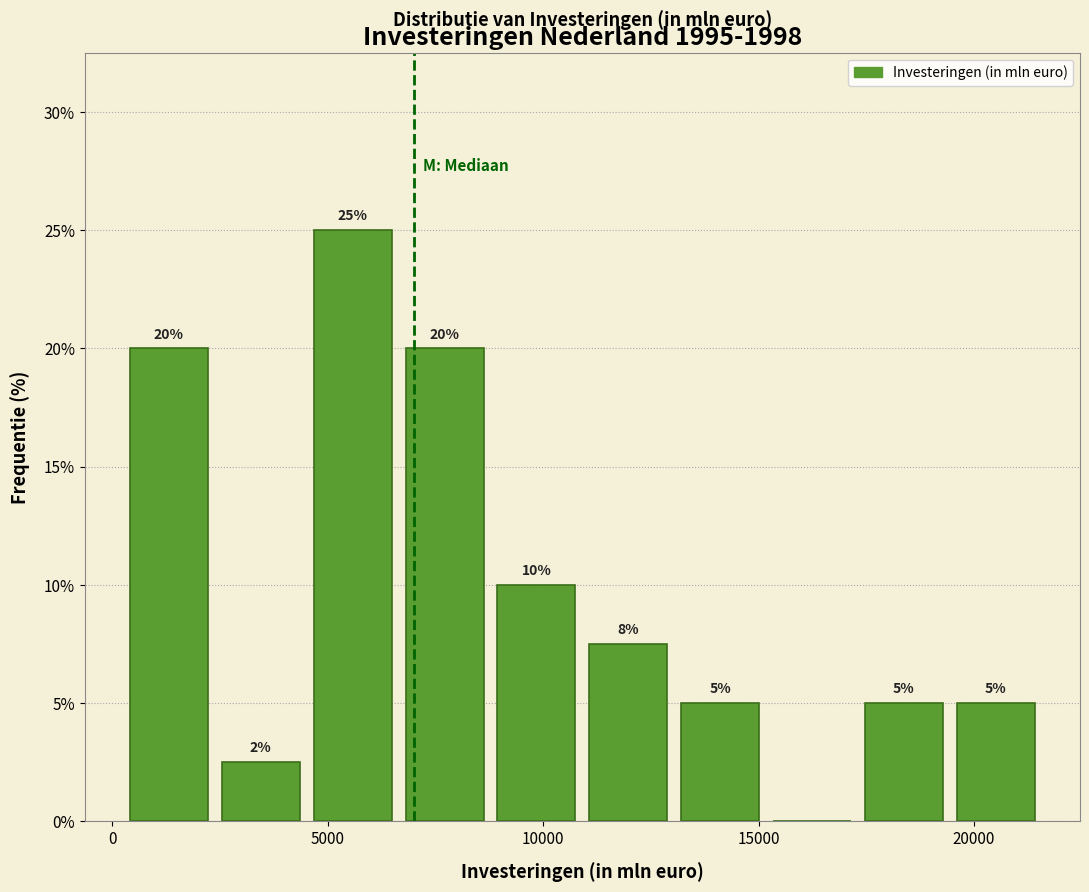

Over which range of the x-axis is the bar tallest?

4500 to 6500